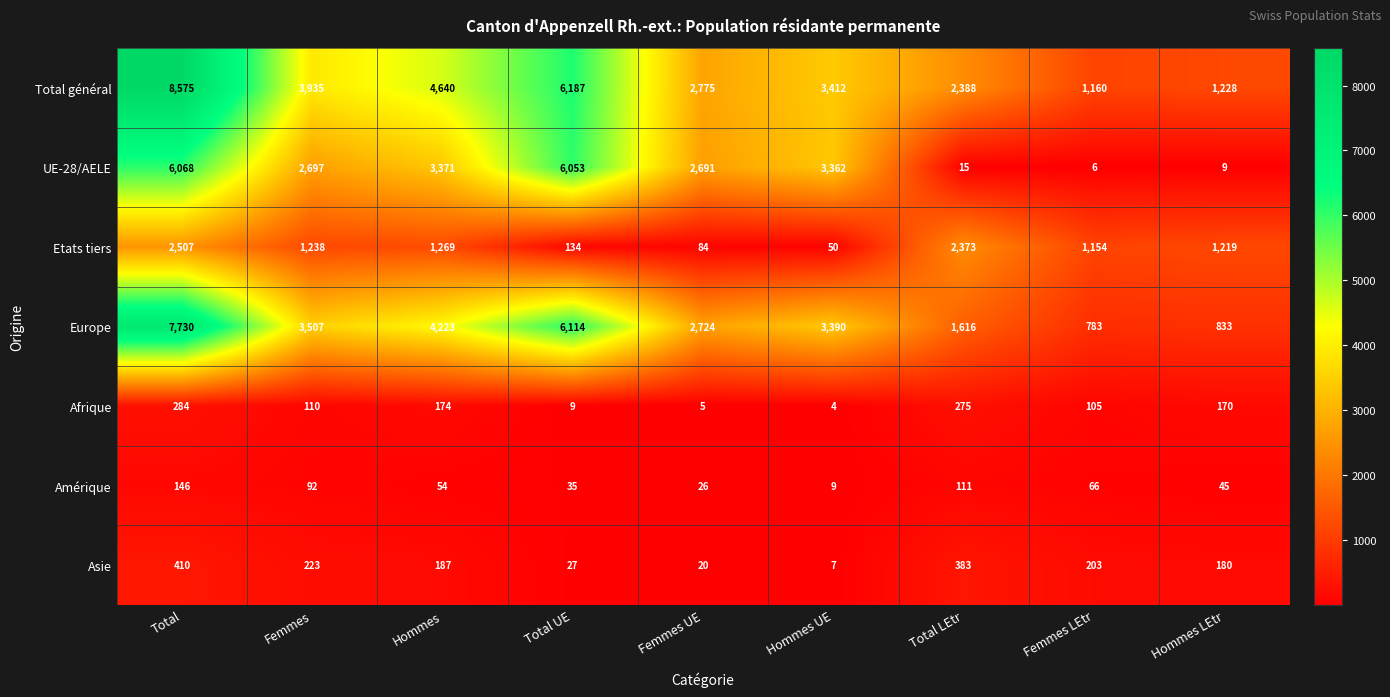

What value does the Etats tiers series have at Femmes?

1238